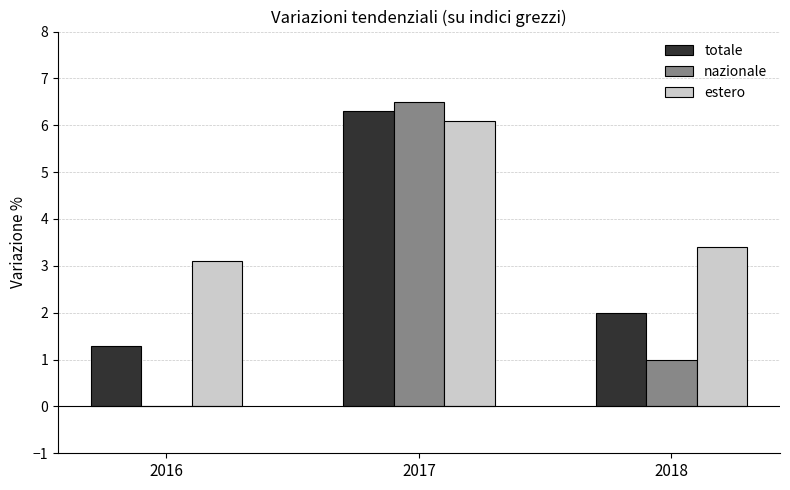

True or false: totale has a value of 0.5 at 2018.

False